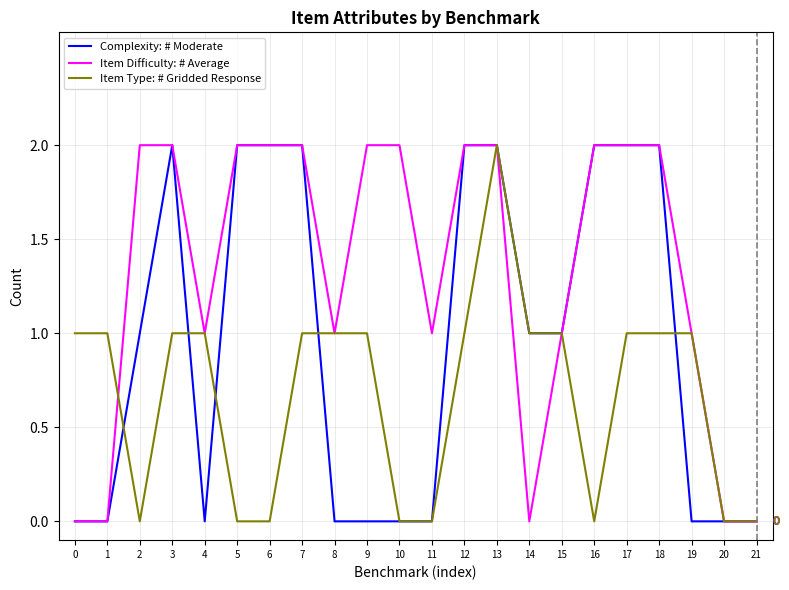

True or false: Item Type: # Gridded Response has a value of 1 at 21.

False